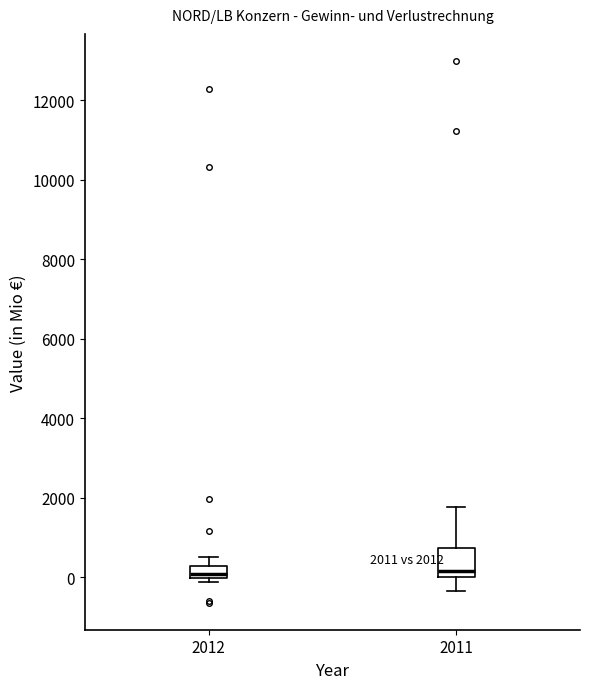

Comparing the boxes themselves (not the whiskers), which one is the tallest?

2011